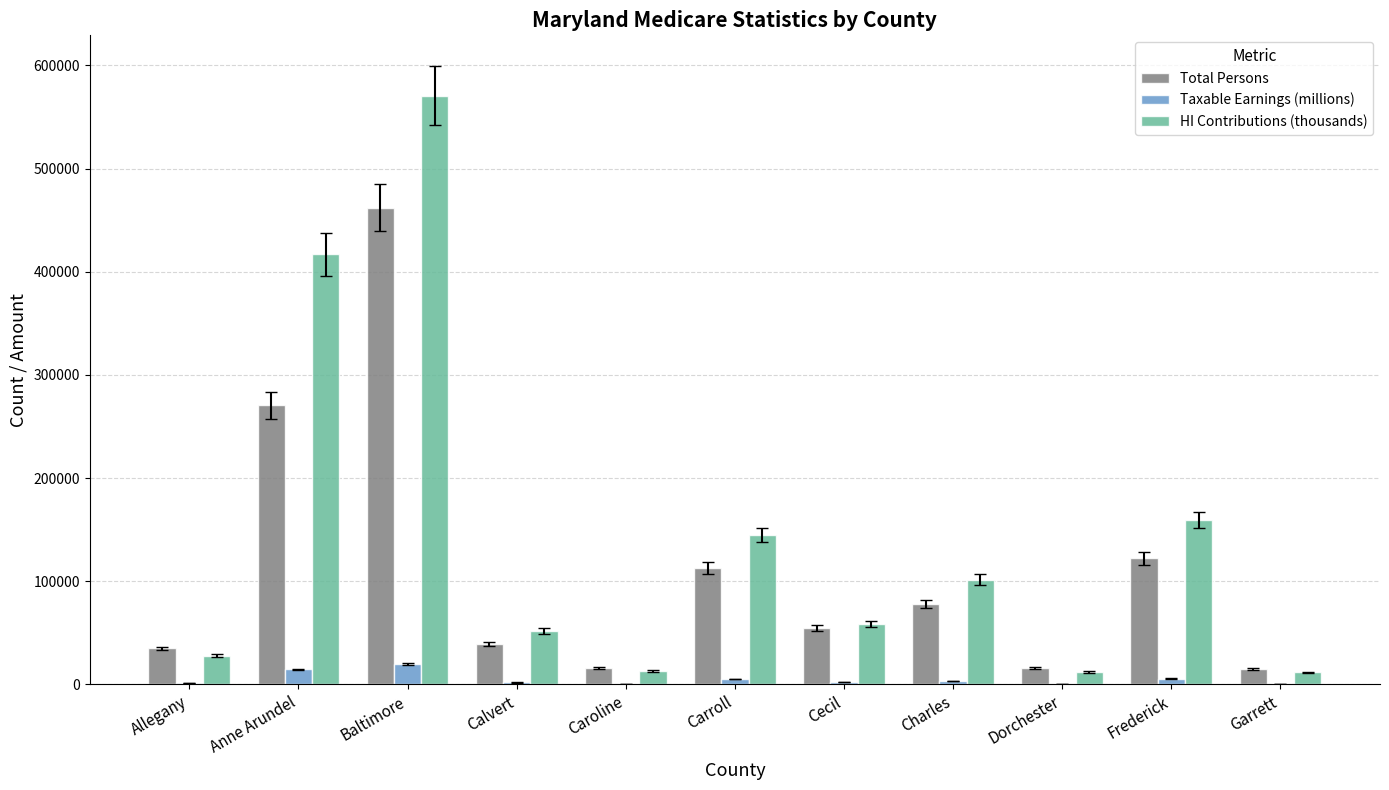

What is the sum of all Taxable Earnings (millions) values?

54067.1